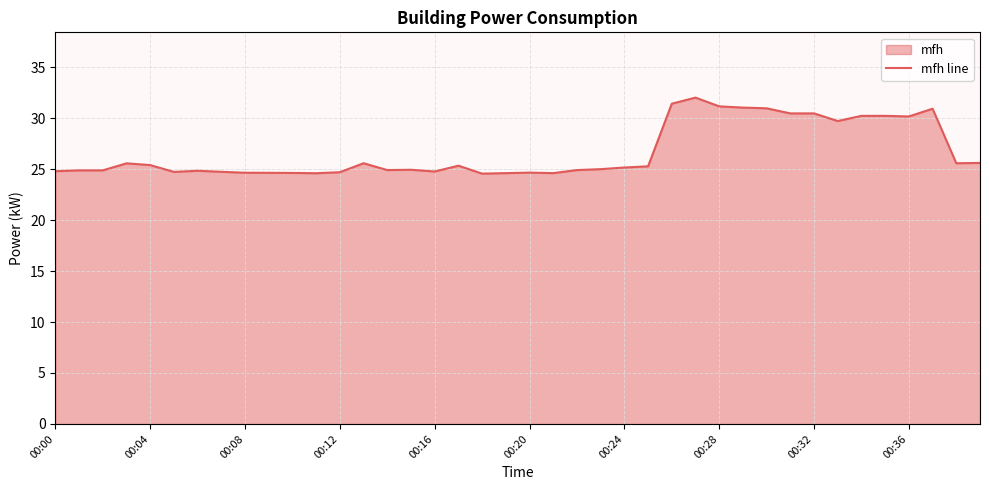

Which has a higher value, 00:20 or 00:28?

00:28